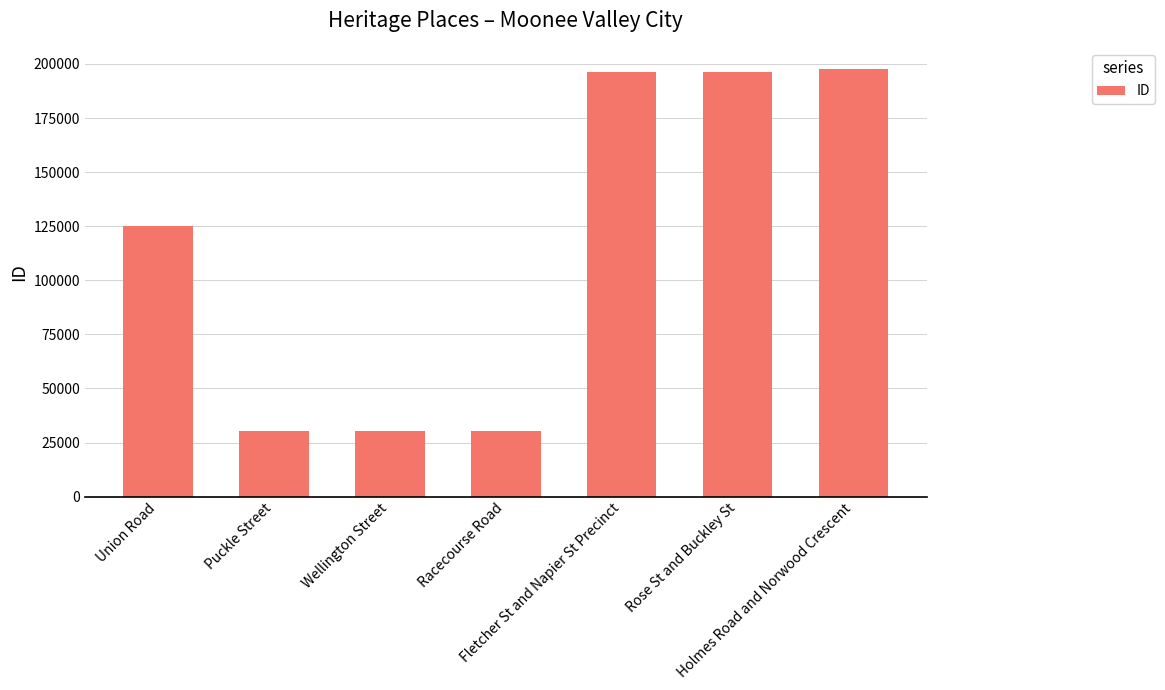

What is the maximum value shown in the chart?

197593